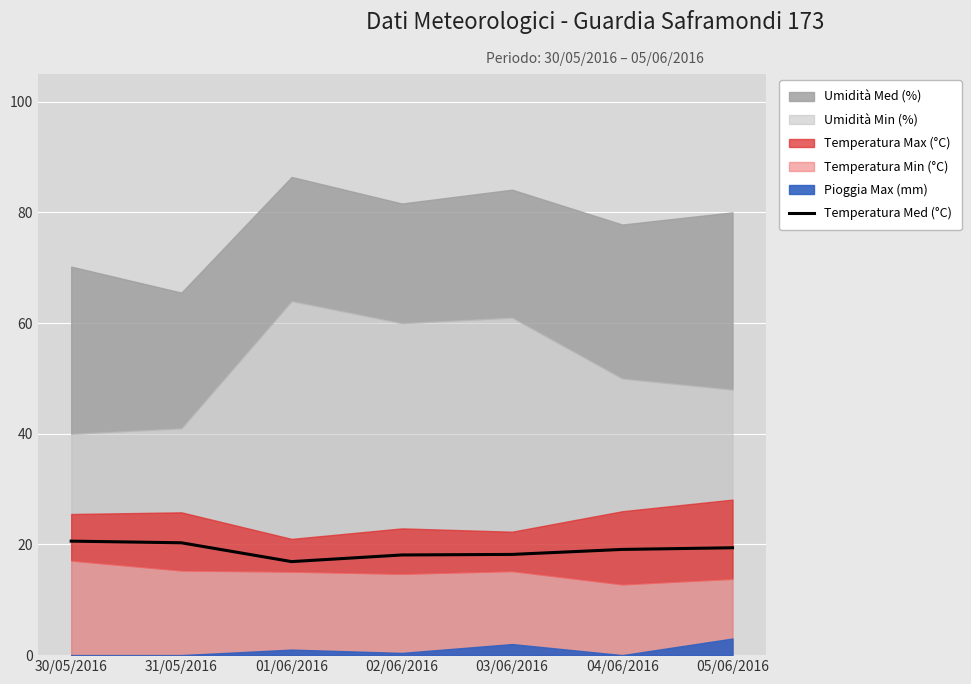

What is the ratio of the value at 03/06/2016 to the value at 04/06/2016?

1.0